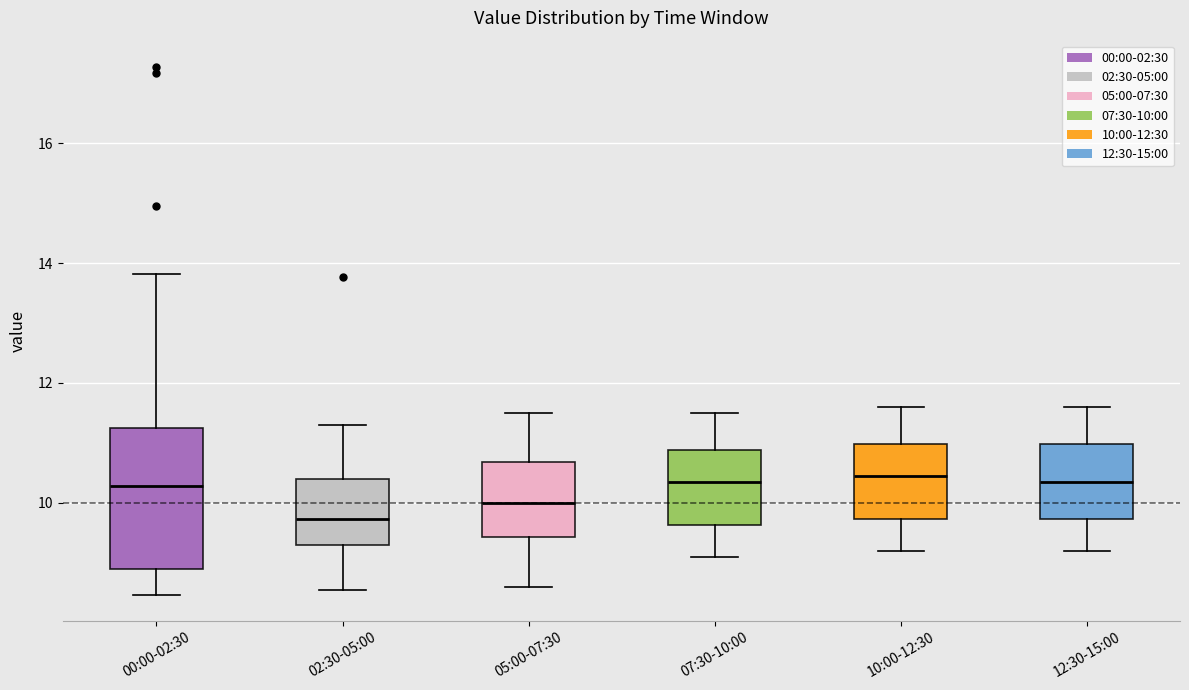

Where does the median line of the box for 05:00-07:30 sit on the y-axis? The values are not printed on the chart, so give them approximately, as read against the axis.

10.0